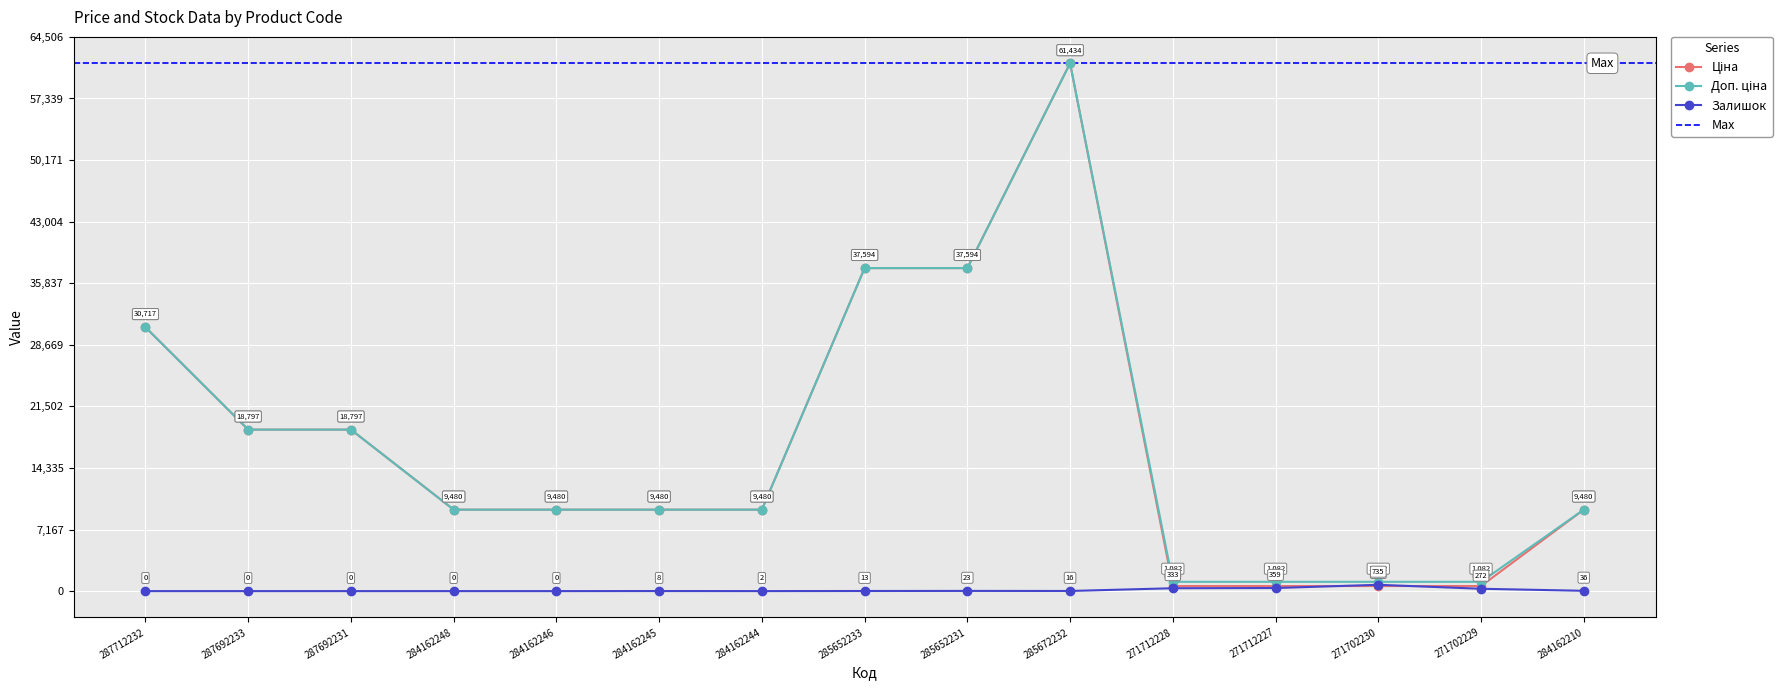

Which category has the highest value across all series?

285672232